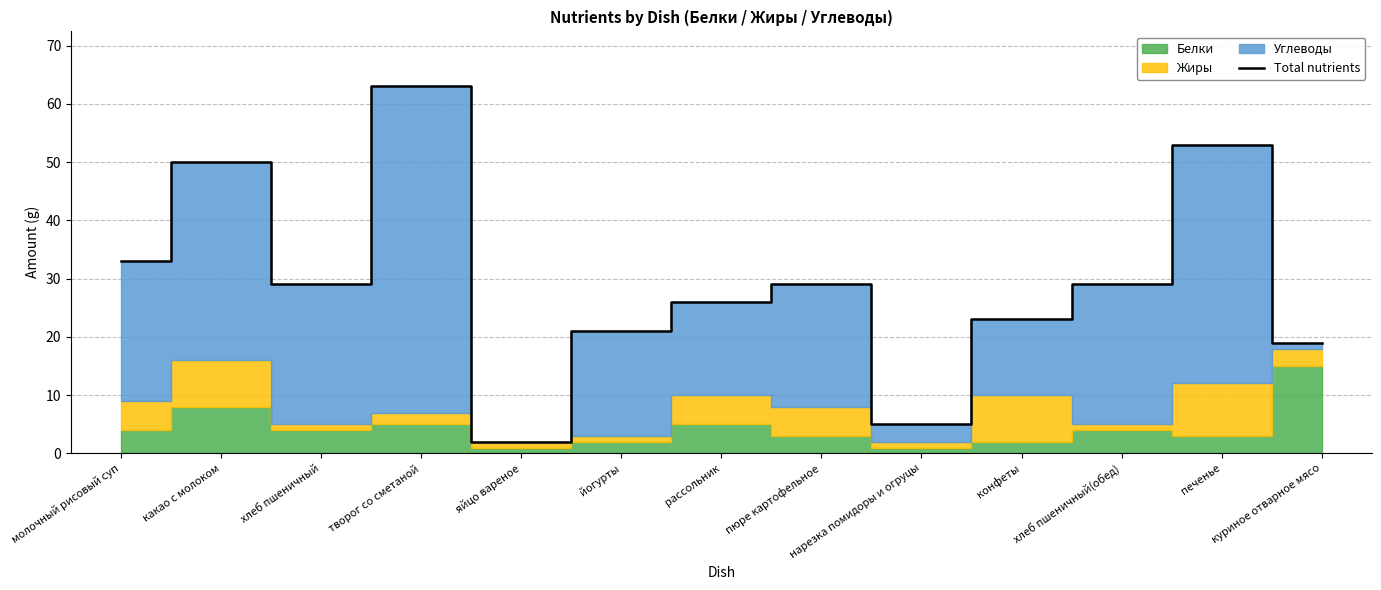

What is the label of the 4th point from the left?

творог со сметаной